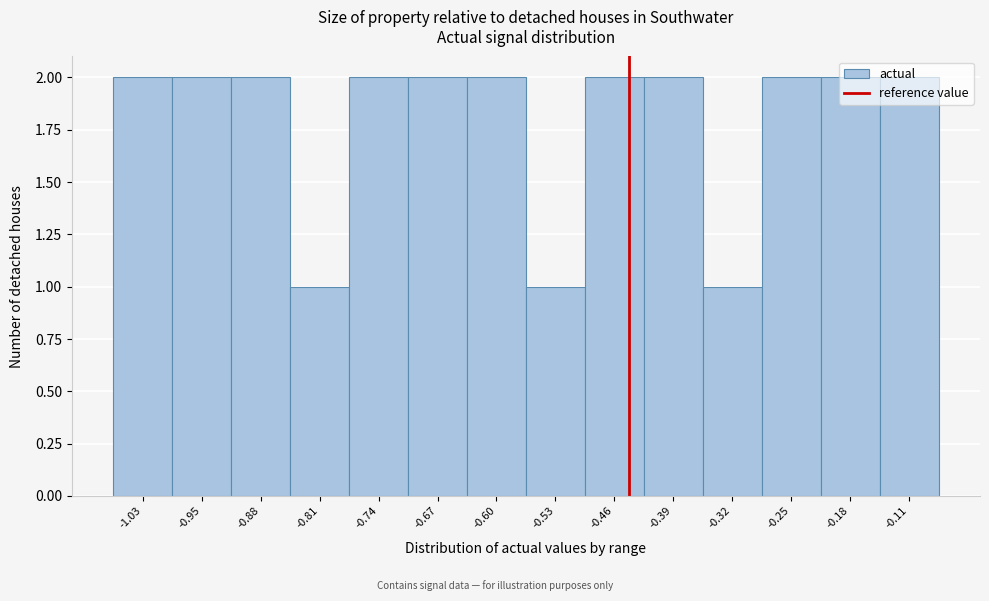

What is the sum of all values?

25